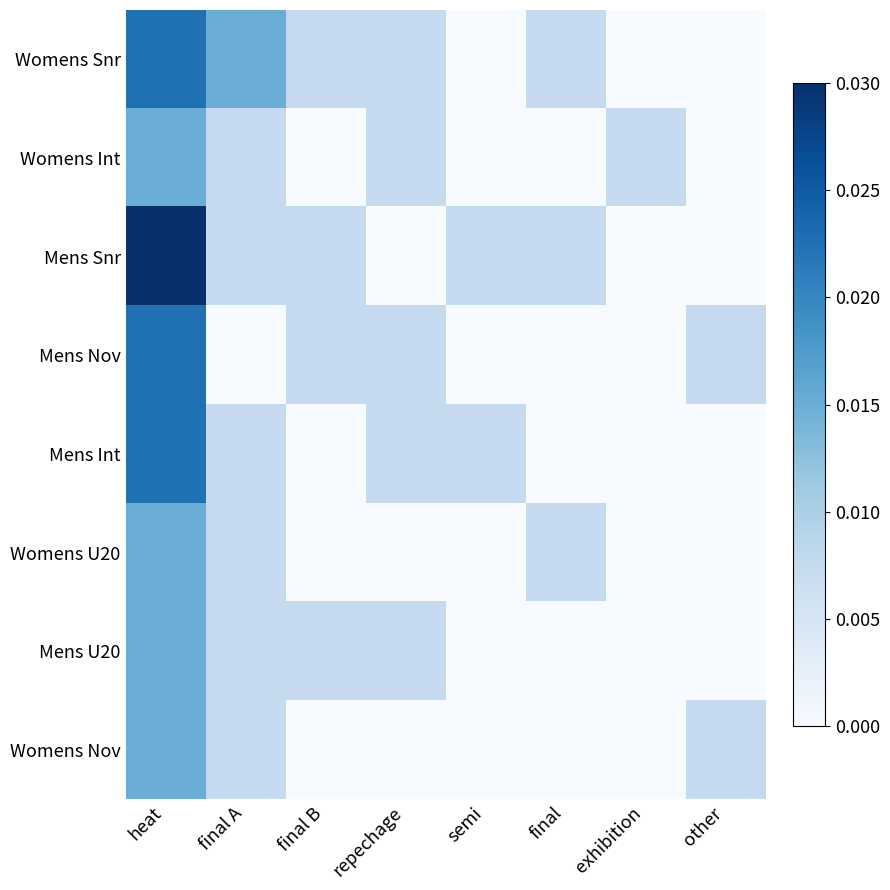

Reading right to left, transcribe all the data shown in this chart.

Womens Snr: other=0.0	exhibition=0.0	final=0.0	semi=0.0	repechage=0.0	final B=0.0	final A=0.0	heat=0.0
Womens Int: other=0.0	exhibition=0.0	final=0.0	semi=0.0	repechage=0.0	final B=0.0	final A=0.0	heat=0.0
Mens Snr: other=0.0	exhibition=0.0	final=0.0	semi=0.0	repechage=0.0	final B=0.0	final A=0.0	heat=0.0
Mens Nov: other=0.0	exhibition=0.0	final=0.0	semi=0.0	repechage=0.0	final B=0.0	final A=0.0	heat=0.0
Mens Int: other=0.0	exhibition=0.0	final=0.0	semi=0.0	repechage=0.0	final B=0.0	final A=0.0	heat=0.0
Womens U20: other=0.0	exhibition=0.0	final=0.0	semi=0.0	repechage=0.0	final B=0.0	final A=0.0	heat=0.0
Mens U20: other=0.0	exhibition=0.0	final=0.0	semi=0.0	repechage=0.0	final B=0.0	final A=0.0	heat=0.0
Womens Nov: other=0.0	exhibition=0.0	final=0.0	semi=0.0	repechage=0.0	final B=0.0	final A=0.0	heat=0.0